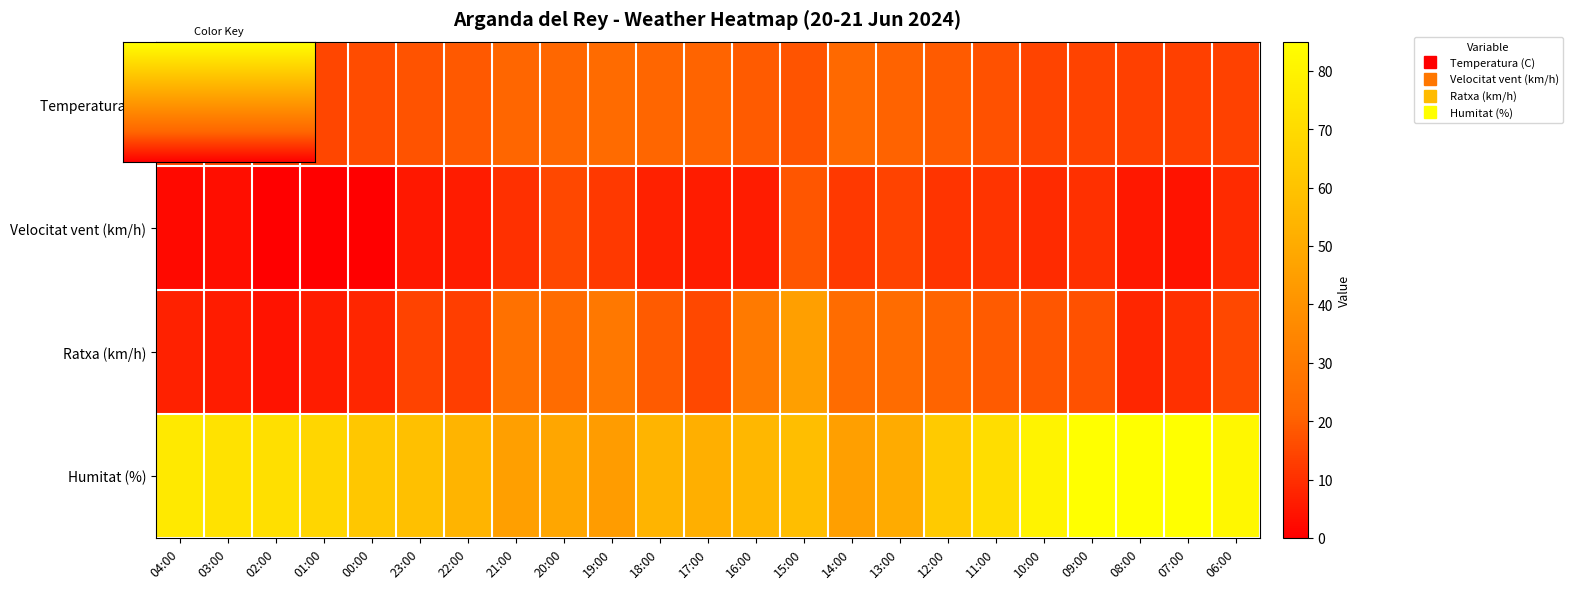

Which category has the lowest value across all series?

02:00